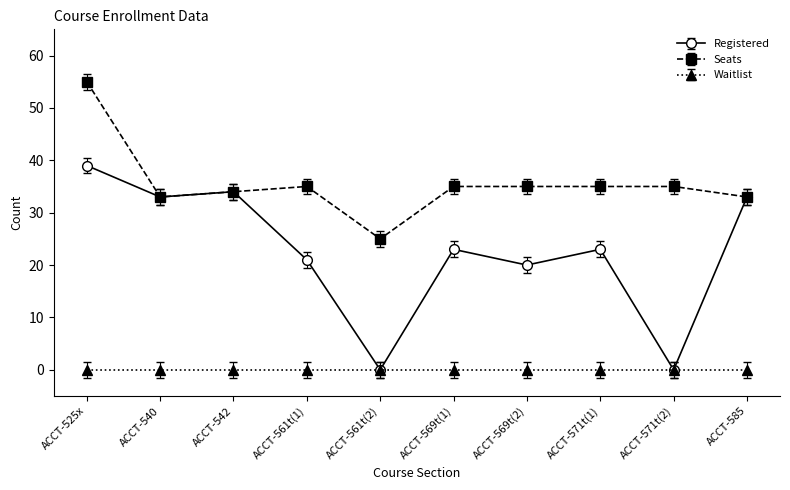

Reading right to left, transcribe all the data shown in this chart.

Registered: 33	0	23	20	23	0	21	34	33	39
Seats: 33	35	35	35	35	25	35	34	33	55
Waitlist: 0	0	0	0	0	0	0	0	0	0